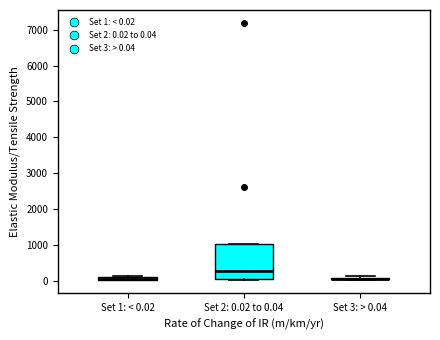

Which box is the tallest, from its lower edge to its upper edge?

Set 2: 0.02 to 0.04